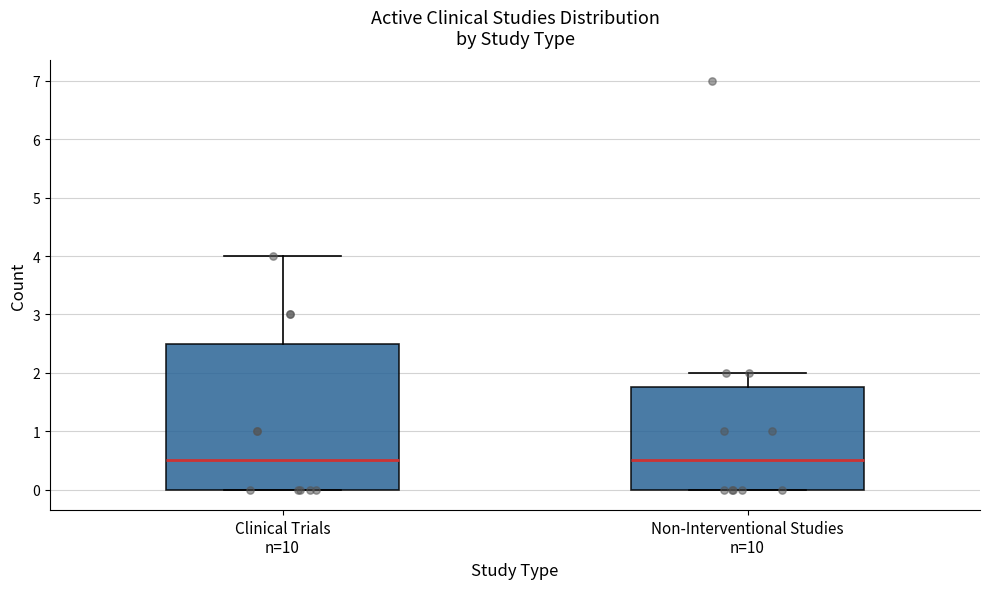

Reading left to right, transcribe this box plot: for each box, give where its median line is, the range the box spans, and where its two whiskers end, as read against the y-axis. The values are not printed on the chart, so give them approximately, as read against the axis.

Clinical Trials n=10: median 0.5, box 0.0 to 2.5, whiskers 0.0 to 4.0
Non-Interventional Studies n=10: median 0.5, box 0.0 to 1.8, whiskers 0.0 to 2.0